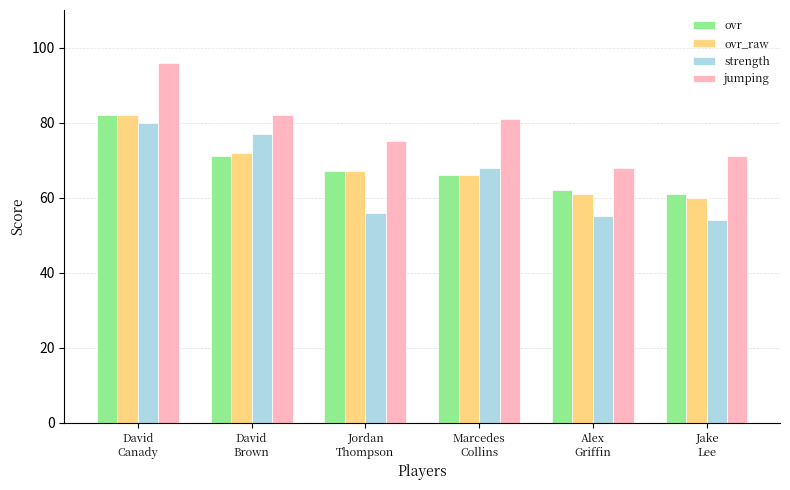

Reading left to right, list all the values displayed in this chart.

ovr: 82	71	67	66	62	61
ovr_raw: 82	72	67	66	61	60
strength: 80	77	56	68	55	54
jumping: 96	82	75	81	68	71